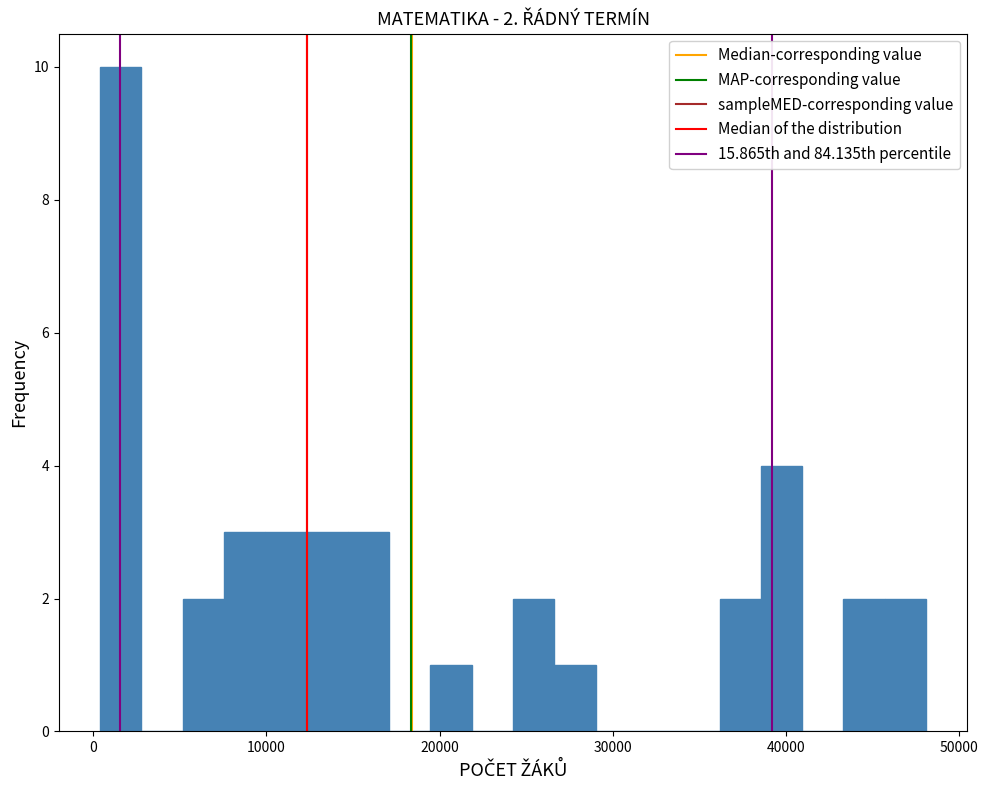

Around what value on the x-axis is the tallest bar? Give the approximate position of its centre, as read against the axis.

2000